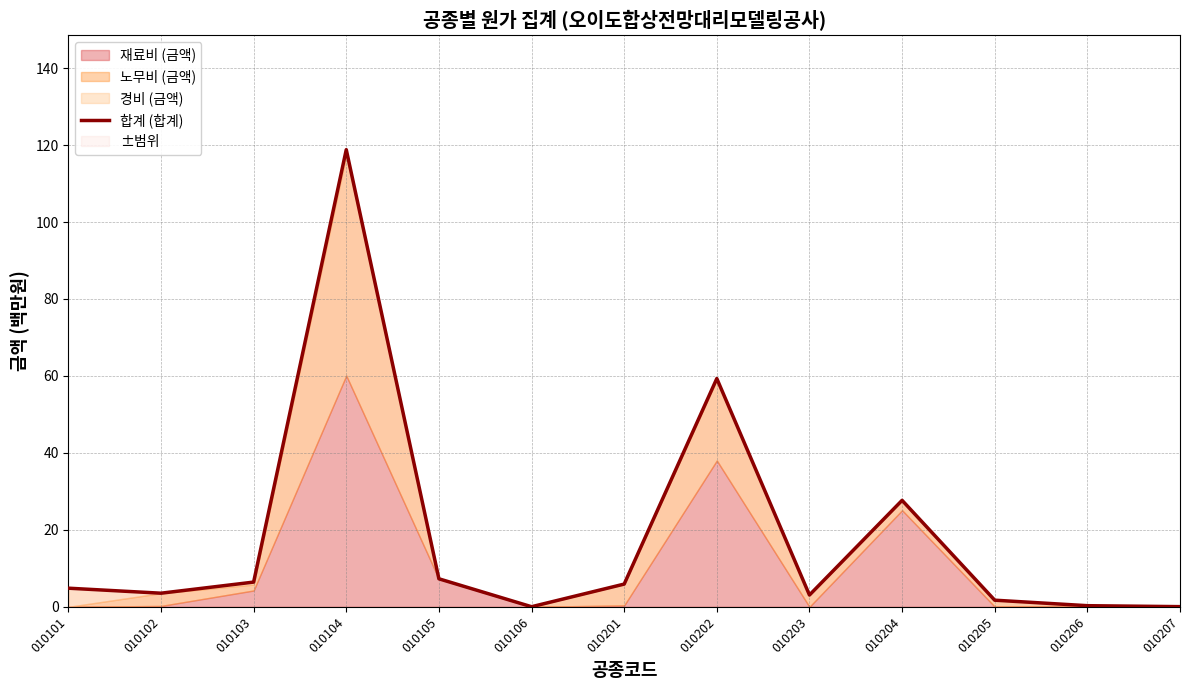

Reading left to right, extract all data points from this chart.

010101=4.8	010102=3.5	010103=6.4	010104=118.8	010105=7.3	010106=0.0	010201=5.9	010202=59.3	010203=3.1	010204=27.7	010205=1.7	010206=0.3	010207=0.0